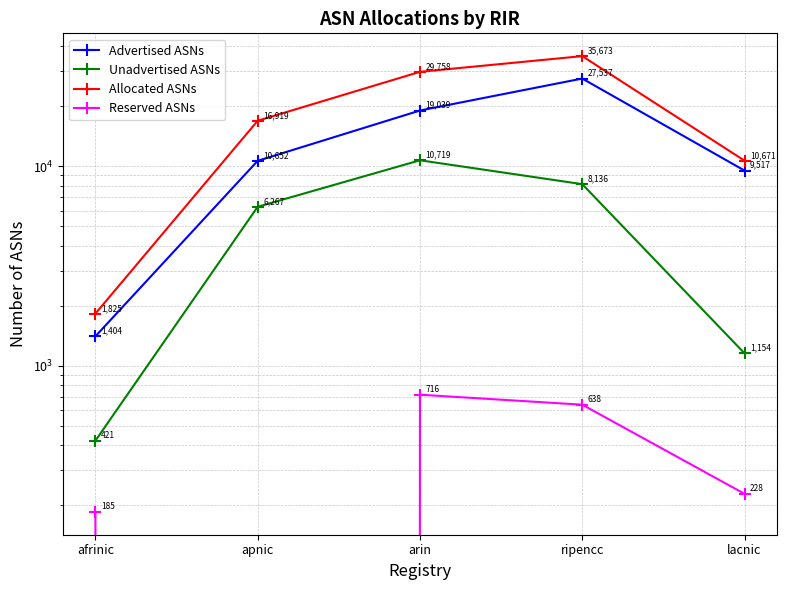

How many distinct data groups are displayed?

4